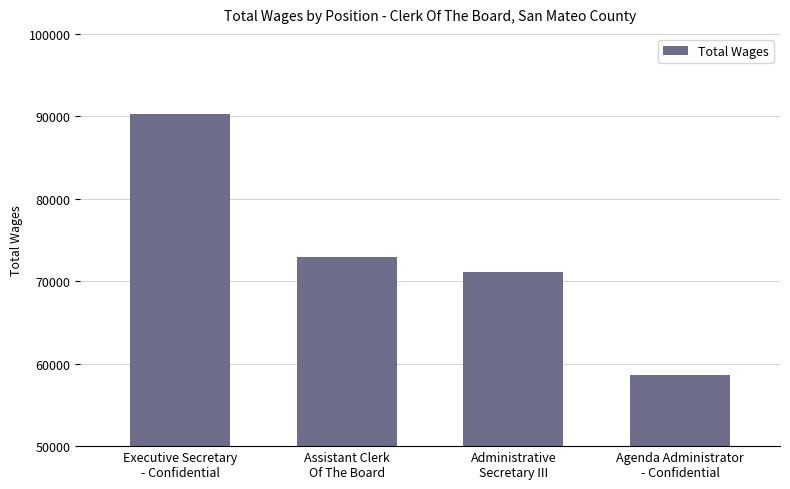

What is the sum of all values?

293095